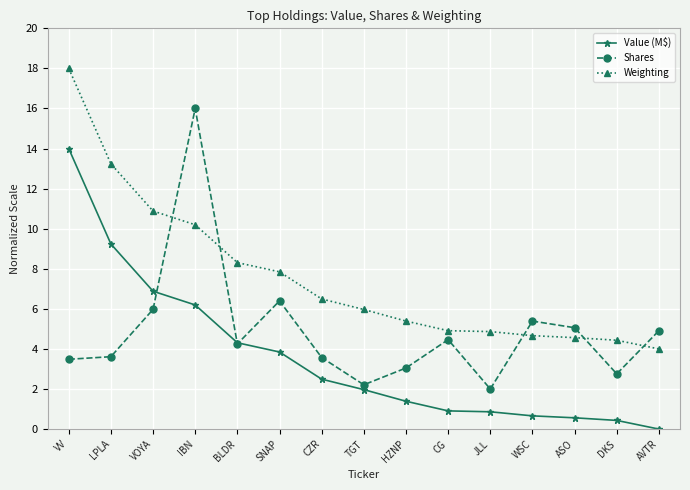

What is the label of the 3rd point from the left?

VOYA